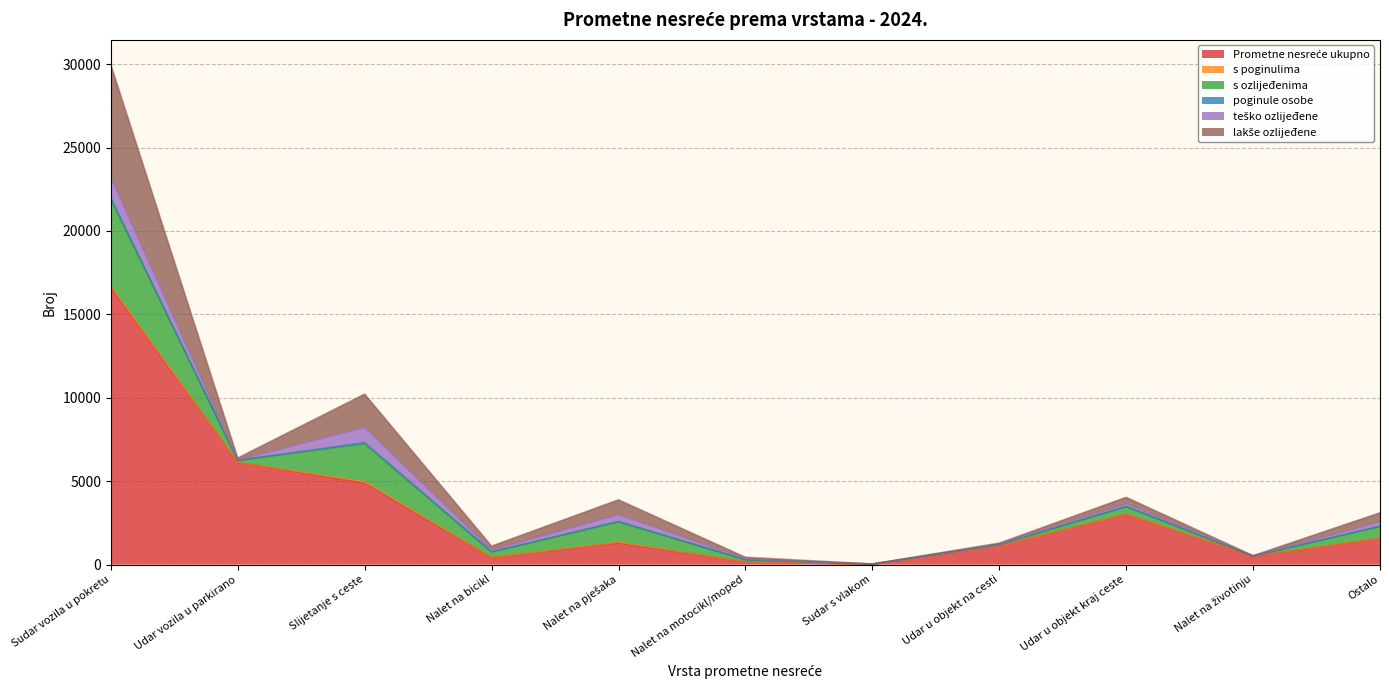

True or false: poginule osobe has more than 0 interior local peaks.

True